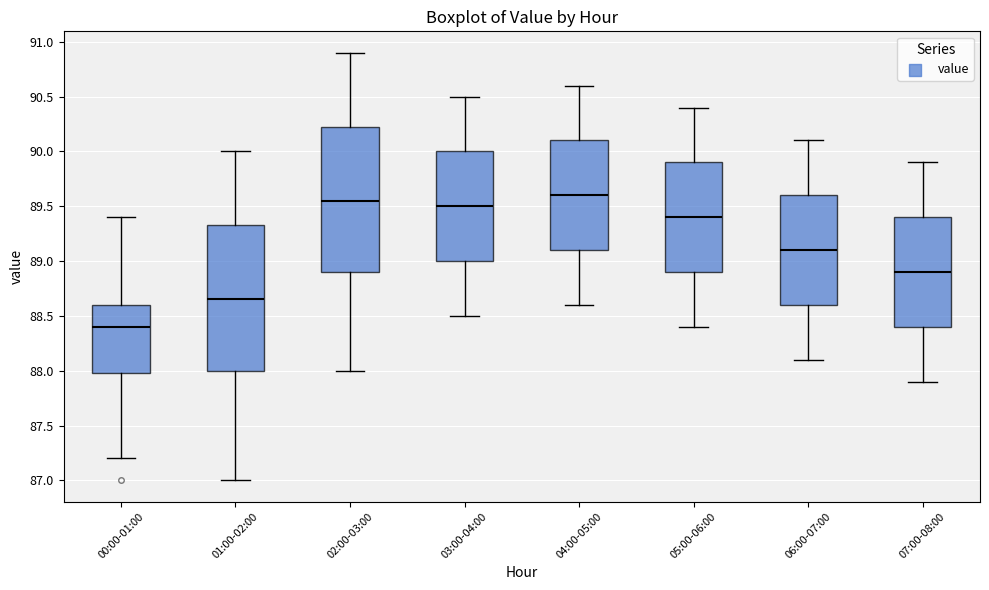

Reading left to right, transcribe this box plot: for each box, give where its median line is, the range the box spans, and where its two whiskers end, as read against the y-axis. The values are not printed on the chart, so give them approximately, as read against the axis.

00:00-01:00: median 88.40, box 88.00 to 88.60, whiskers 87.20 to 89.40
01:00-02:00: median 88.65, box 88.00 to 89.35, whiskers 87.00 to 90.00
02:00-03:00: median 89.55, box 88.90 to 90.25, whiskers 88.00 to 90.90
03:00-04:00: median 89.50, box 89.00 to 90.00, whiskers 88.50 to 90.50
04:00-05:00: median 89.60, box 89.10 to 90.10, whiskers 88.60 to 90.60
05:00-06:00: median 89.40, box 88.90 to 89.90, whiskers 88.40 to 90.40
06:00-07:00: median 89.10, box 88.60 to 89.60, whiskers 88.10 to 90.10
07:00-08:00: median 88.90, box 88.40 to 89.40, whiskers 87.90 to 89.90